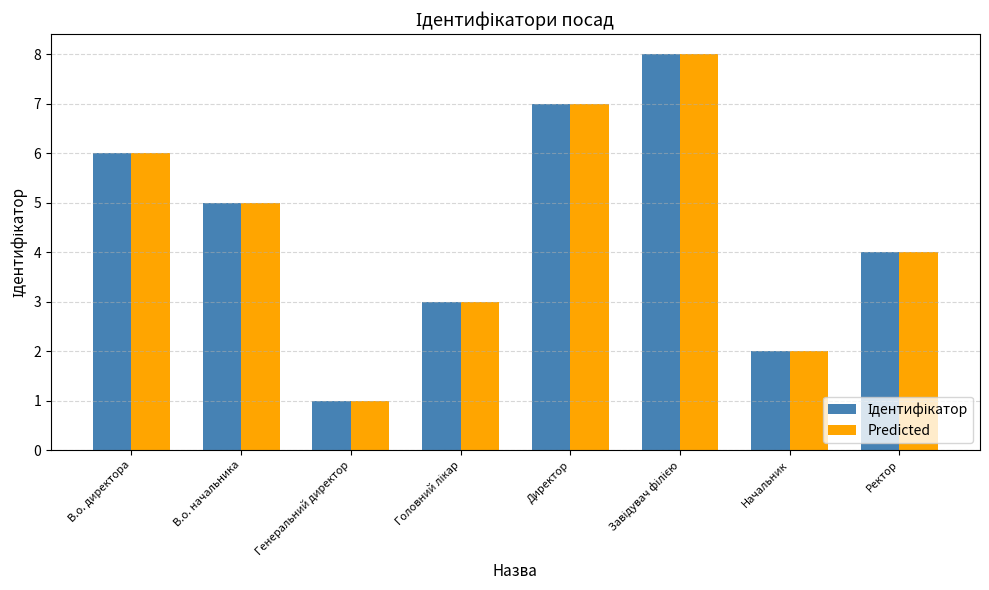

What is the sum of all Predicted values?

36